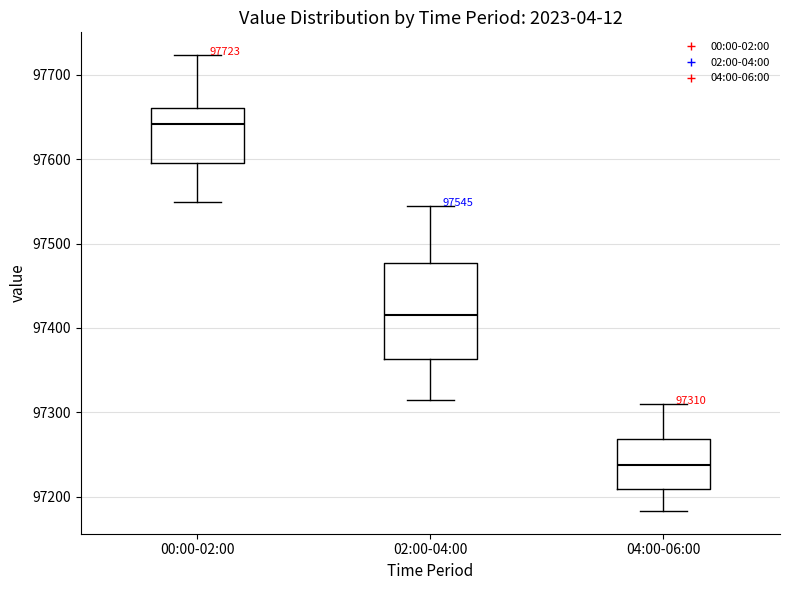

Which box's median line is the highest?

00:00-02:00